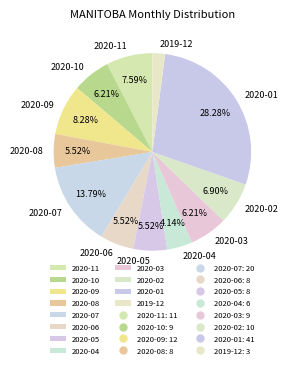

Is it true that 2020-04 is 4% of the pie?

True